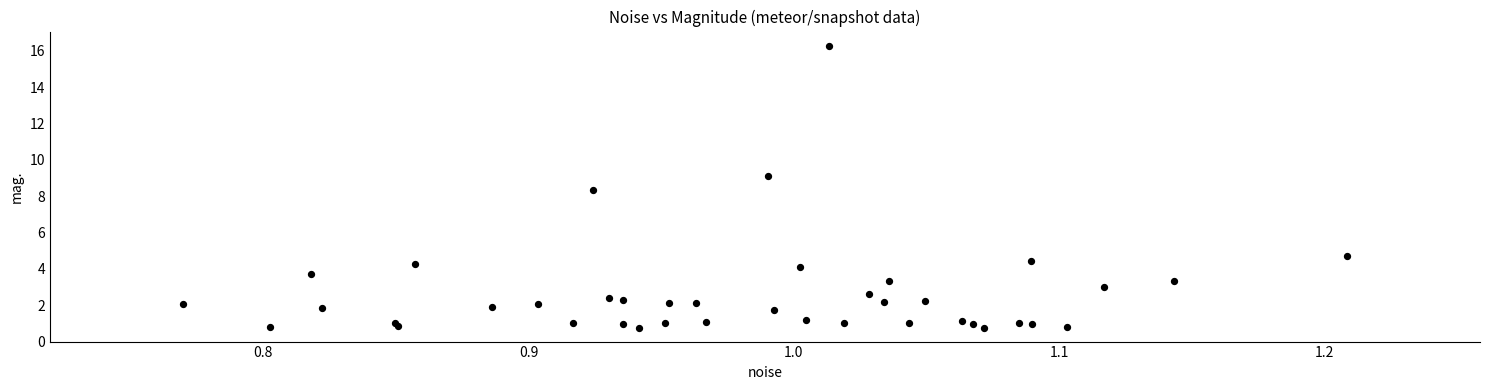

What Y value in the scatter plot is closest to 8?

8.3